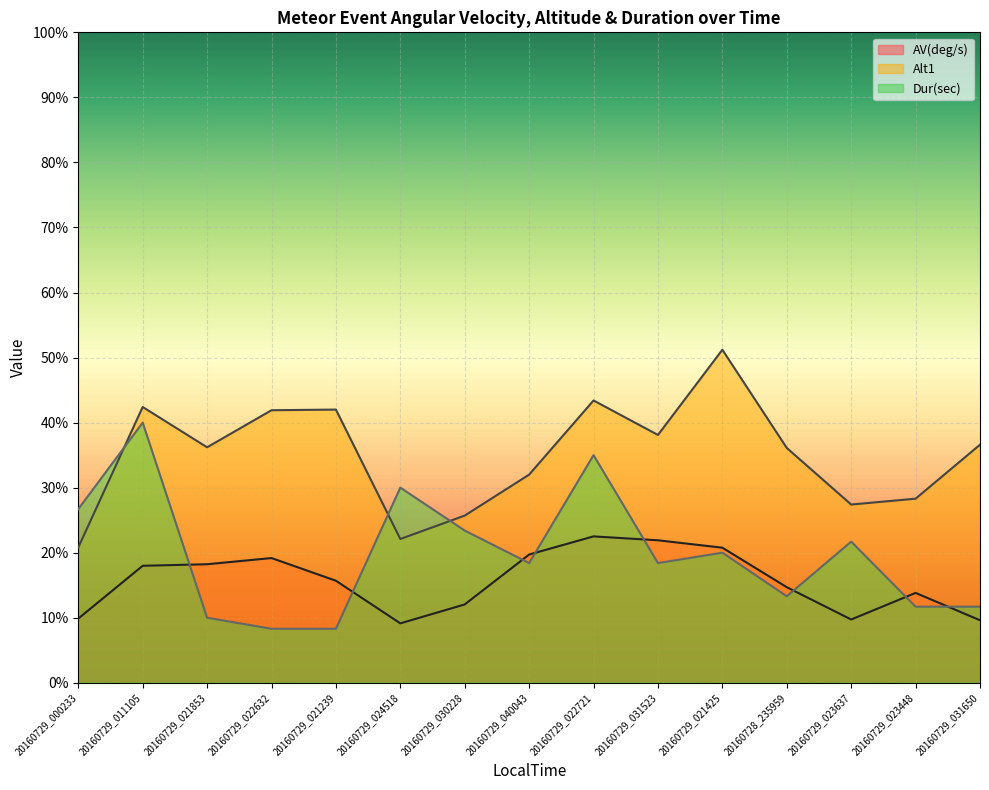

What is the label of the 15th point from the left?

20160729_031650